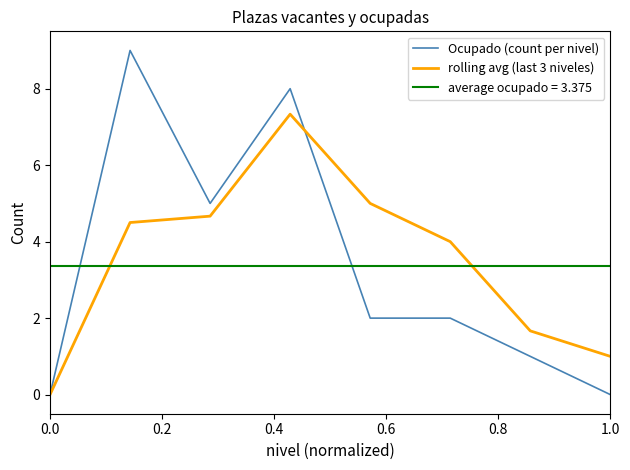

What is the highest value of the Ocupado (count per nivel) series?

9.0